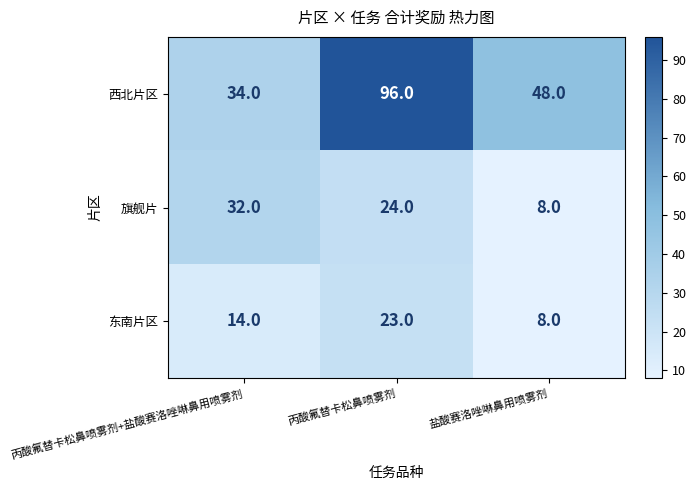

Which series has the largest total across all categories?

西北片区